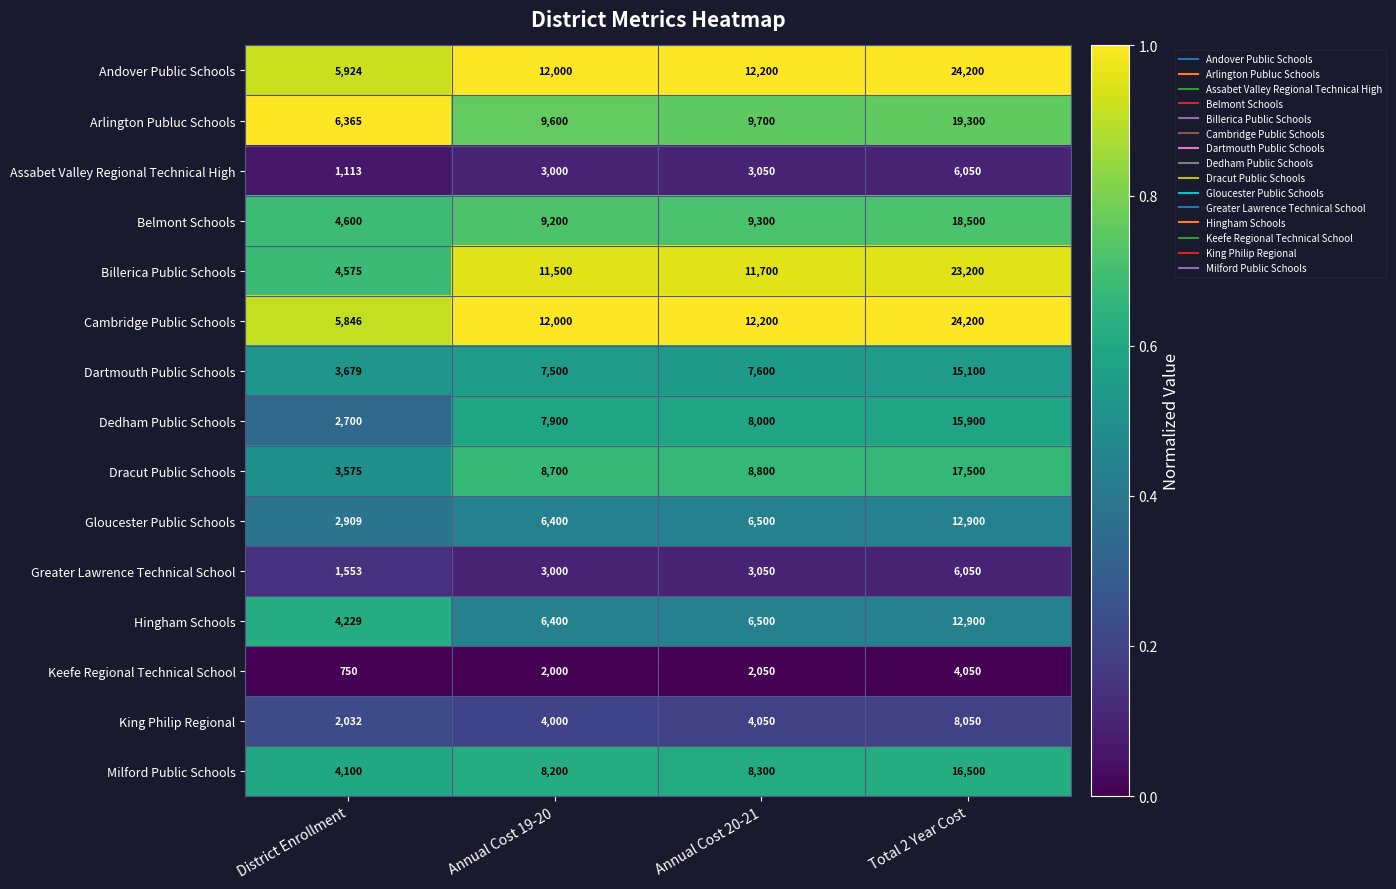

Which label corresponds to the smallest value in the chart?

District Enrollment